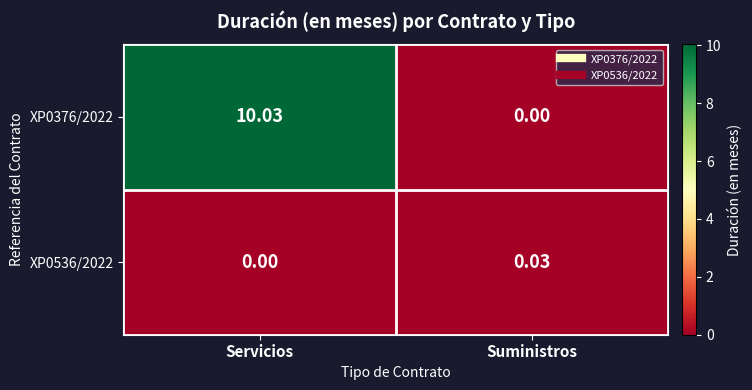

Which category has the highest value in the XP0376/2022 series?

Servicios